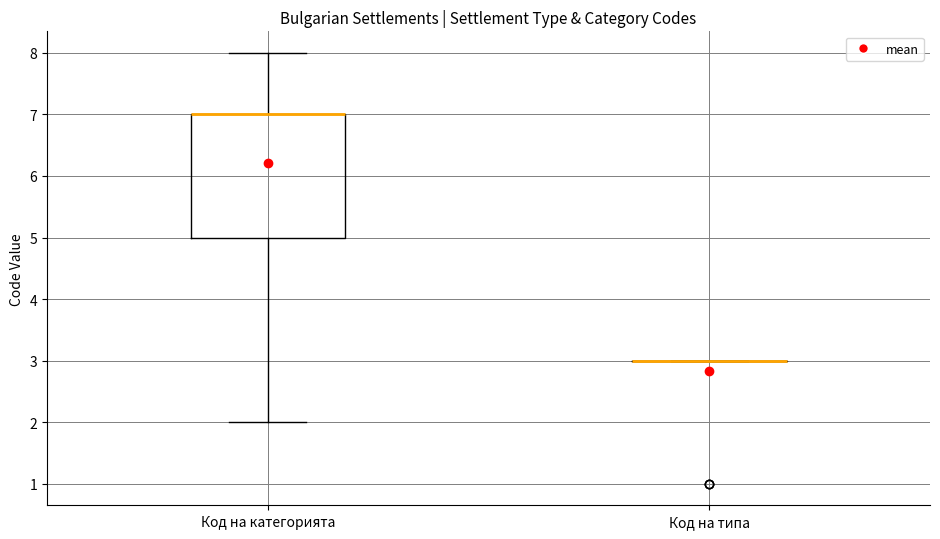

Which box is the tallest, from its lower edge to its upper edge?

Код на категорията